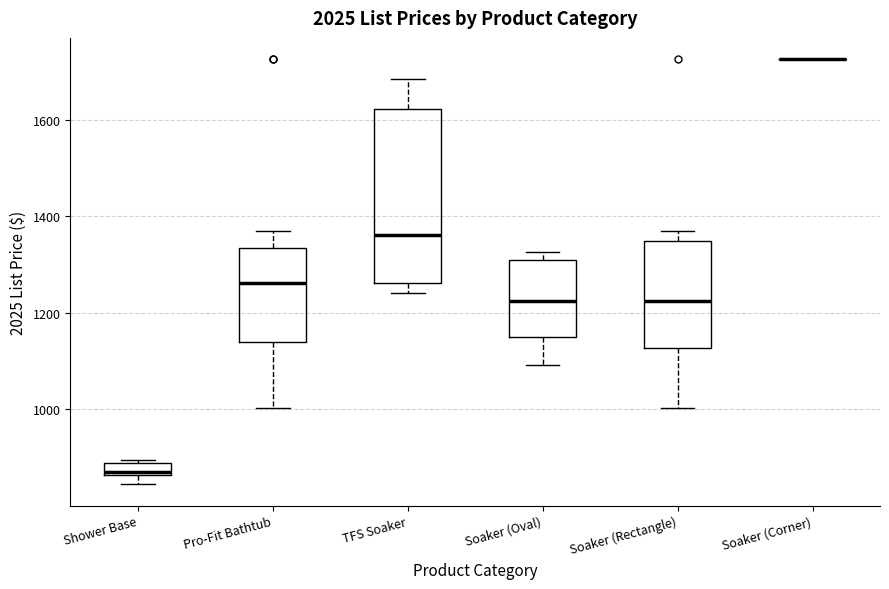

Where does the median line of the box for TFS Soaker sit on the y-axis? The values are not printed on the chart, so give them approximately, as read against the axis.

1360